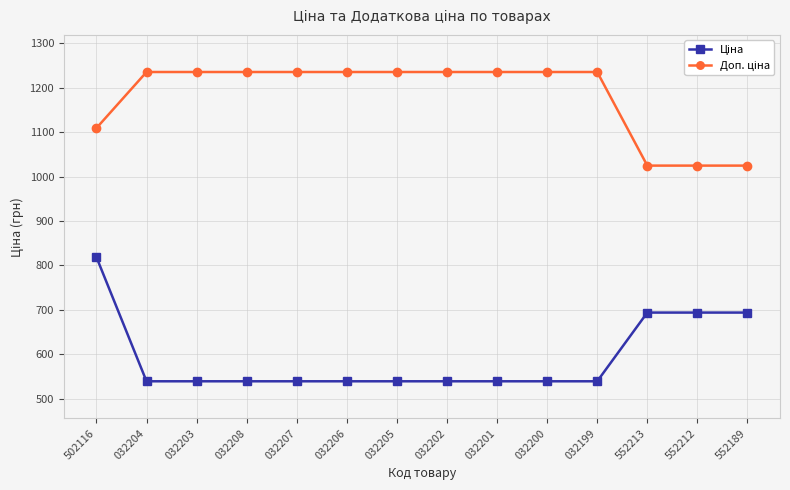

What is the label of the 11th point from the right?

032208